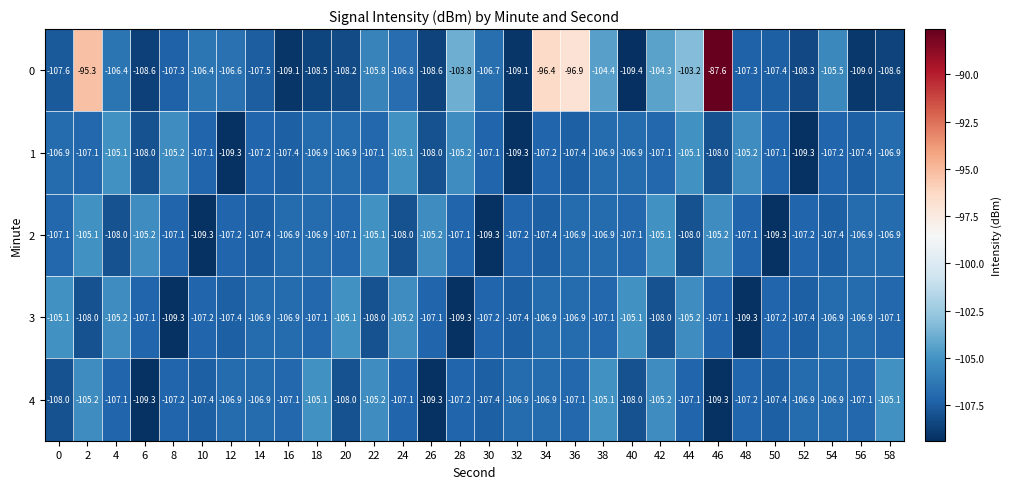

How many data points does each series have?

30